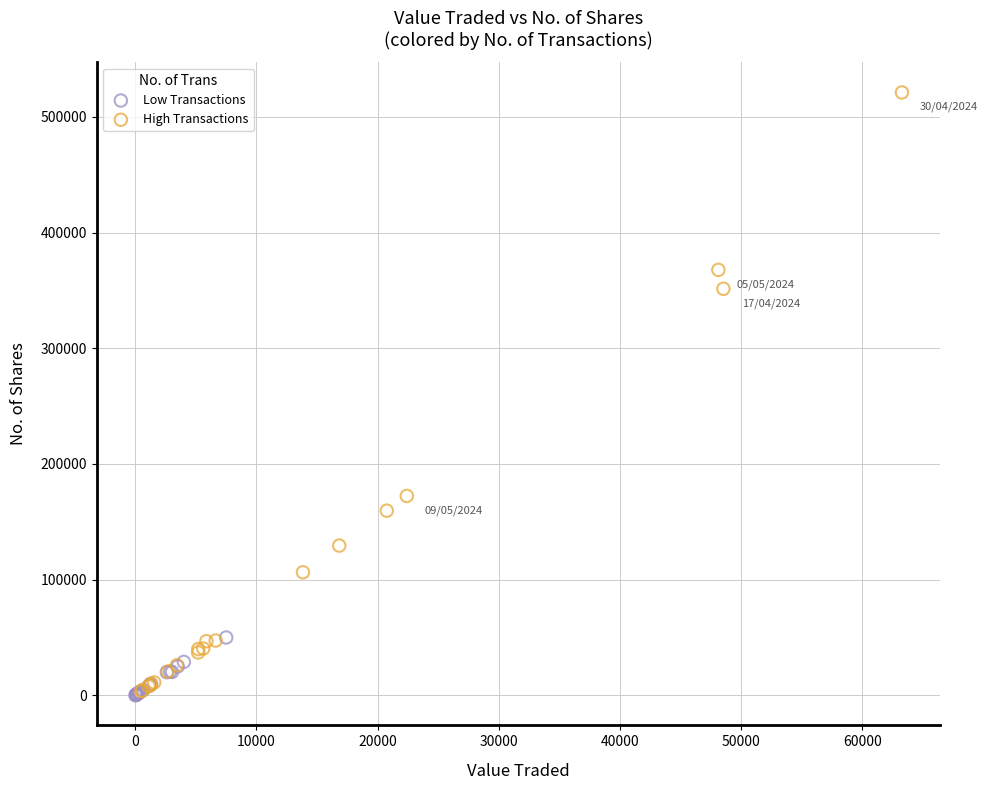

Which series contains the highest Y value?

High Transactions